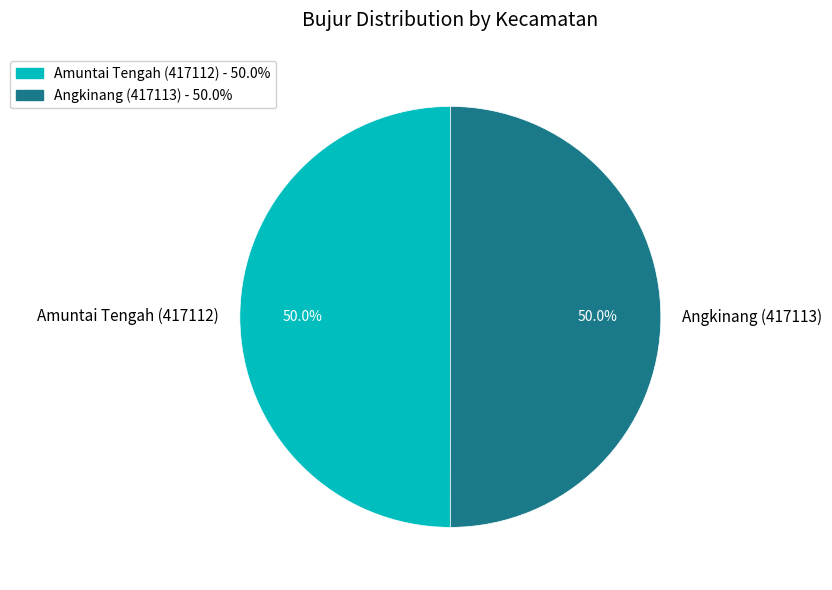

How many segments does this pie chart have?

2